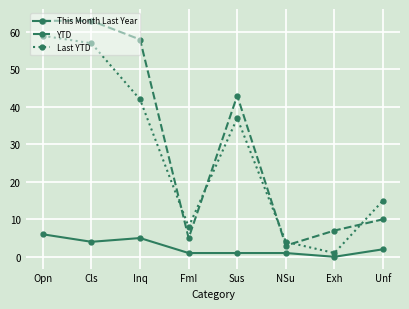

True or false: Last YTD and This Month Last Year cross at least once.

False